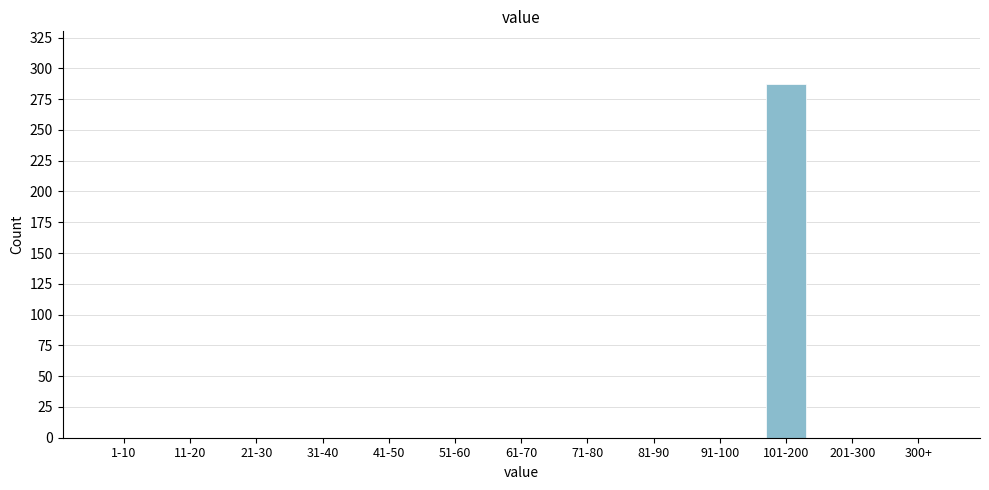

Reading right to left, what are all the values shown in this chart?

300+=0	201-300=0	101-200=287	91-100=0	81-90=0	71-80=0	61-70=0	51-60=0	41-50=0	31-40=0	21-30=0	11-20=0	1-10=0